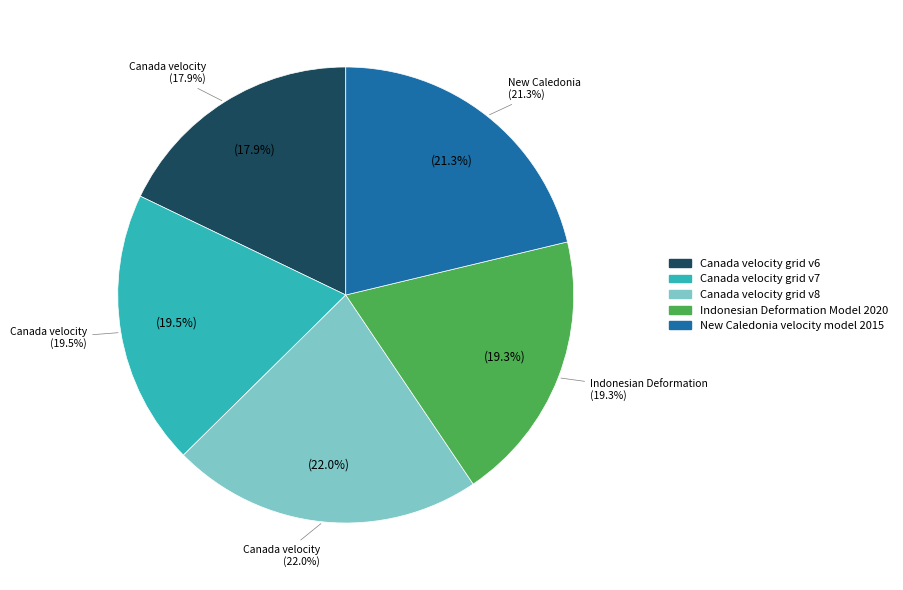

Rank the categories by value from highest to lowest.

Canada velocity grid v8, New Caledonia velocity model 2015, Canada velocity grid v7, Indonesian Deformation Model 2020, Canada velocity grid v6